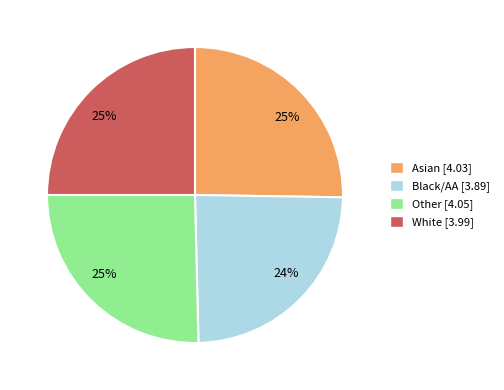

To the nearest percent, what is the average slice percentage?

25%